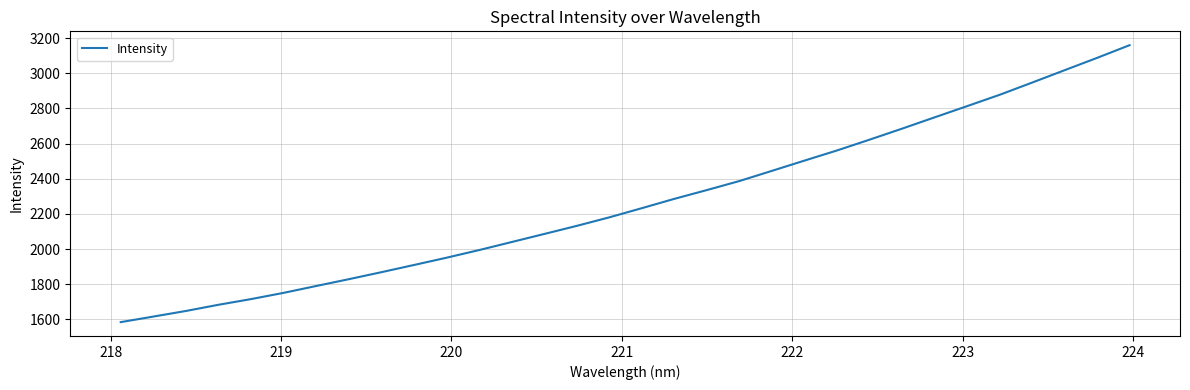

What is the smallest value displayed?

1584.6